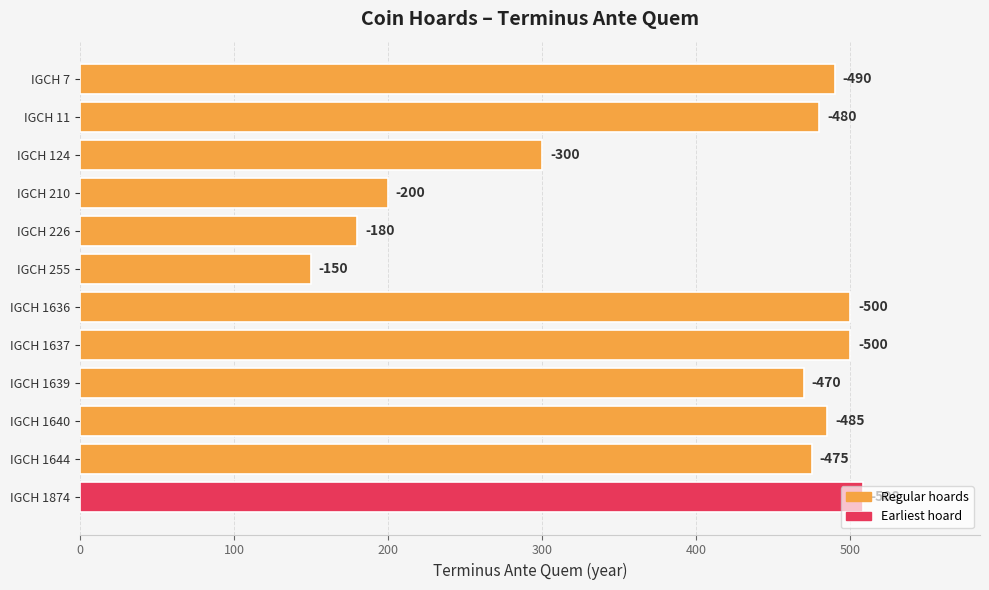

What is the maximum value shown in the chart?

508